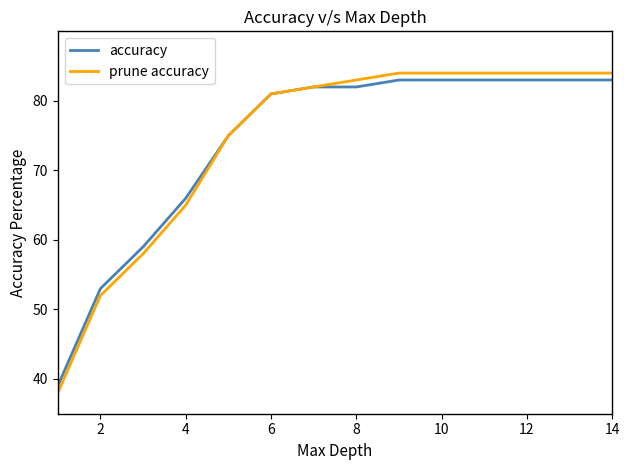

What is the minimum value shown in the chart?

38